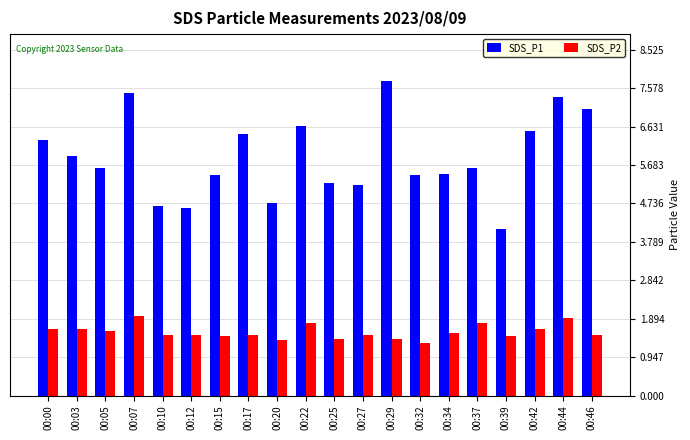

Where does the SDS_P1 series first go above 5?

00:00